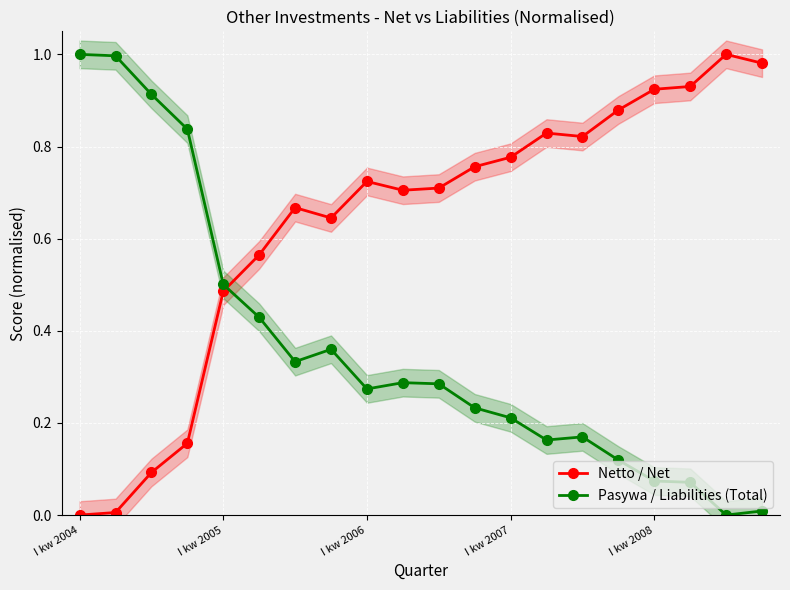

True or false: Pasywa / Liabilities (Total) has more than 0 points higher than both neighbors.

True